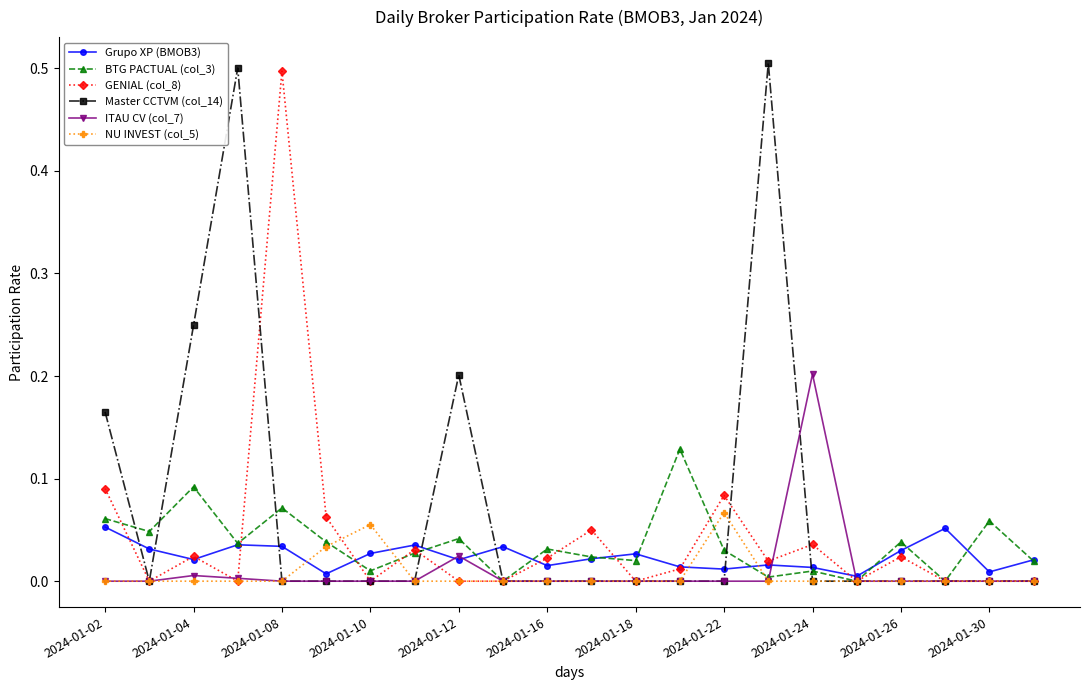

What is the greatest value displayed?

0.5